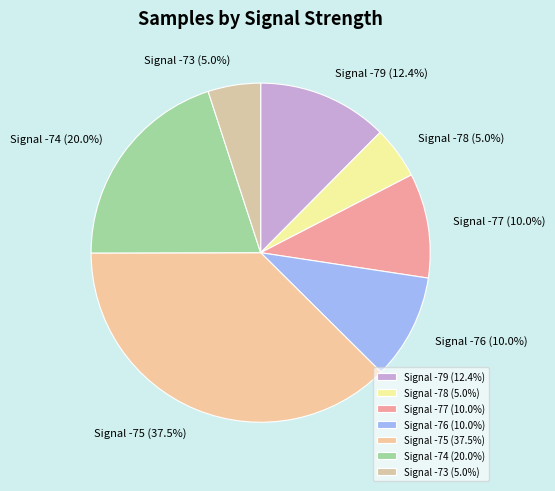

What is the largest slice in the pie chart?

Signal -75 (37.5%)